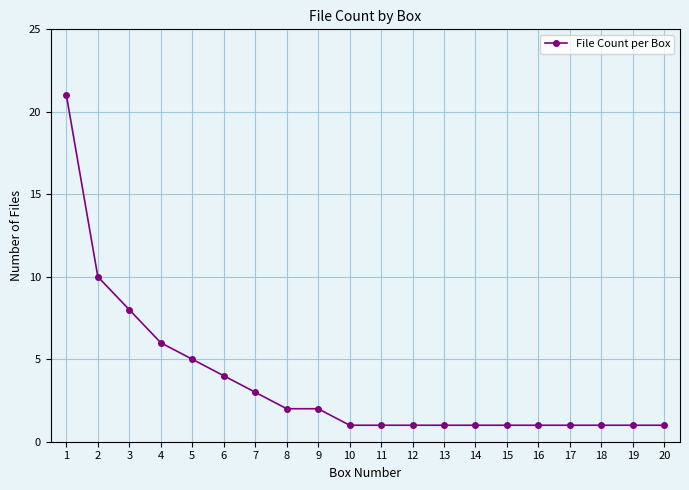

What is the greatest value displayed?

21